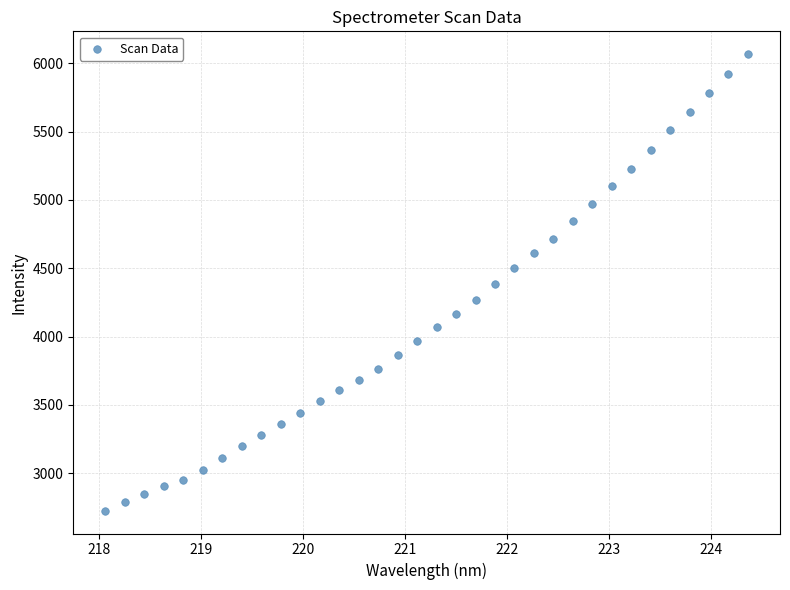

What is the range of X values (max minus min)?

6.3